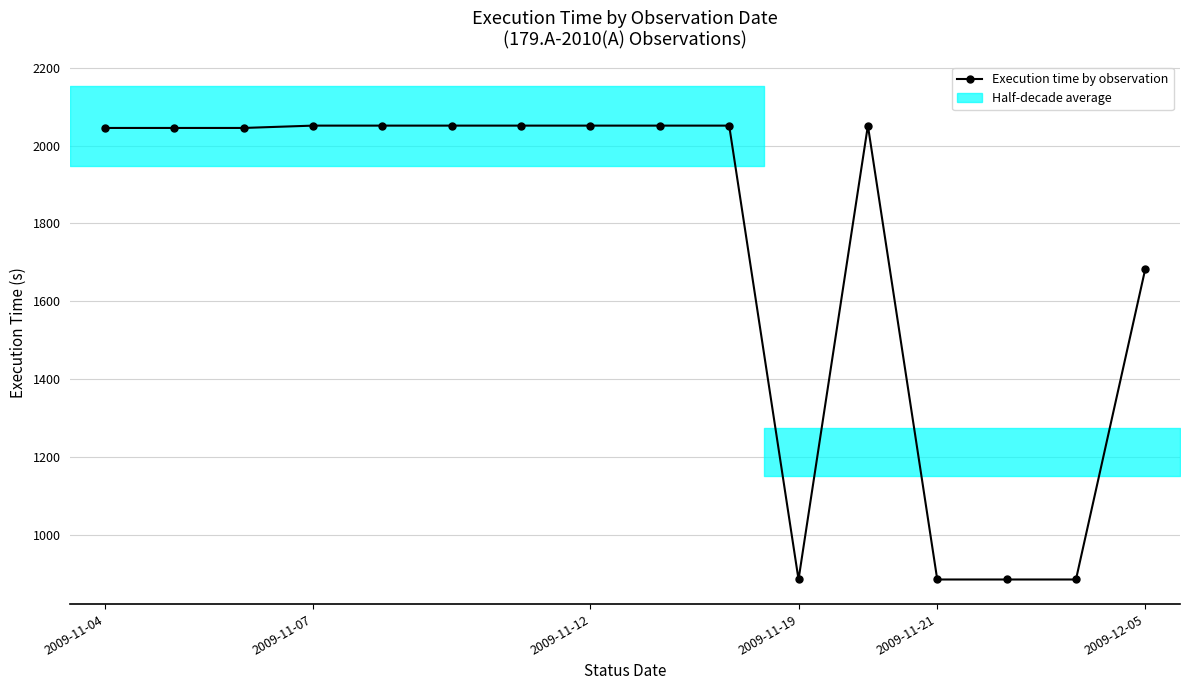

How many lines are shown in the chart?

1